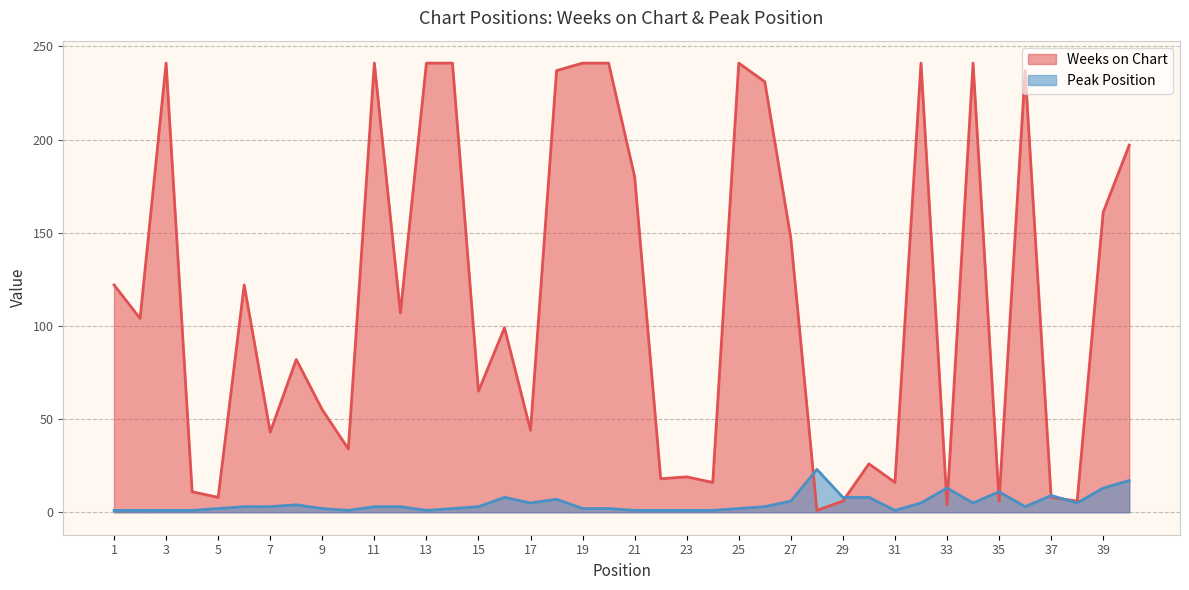

How many times do Weeks on Chart and Peak Position cross each other?

8